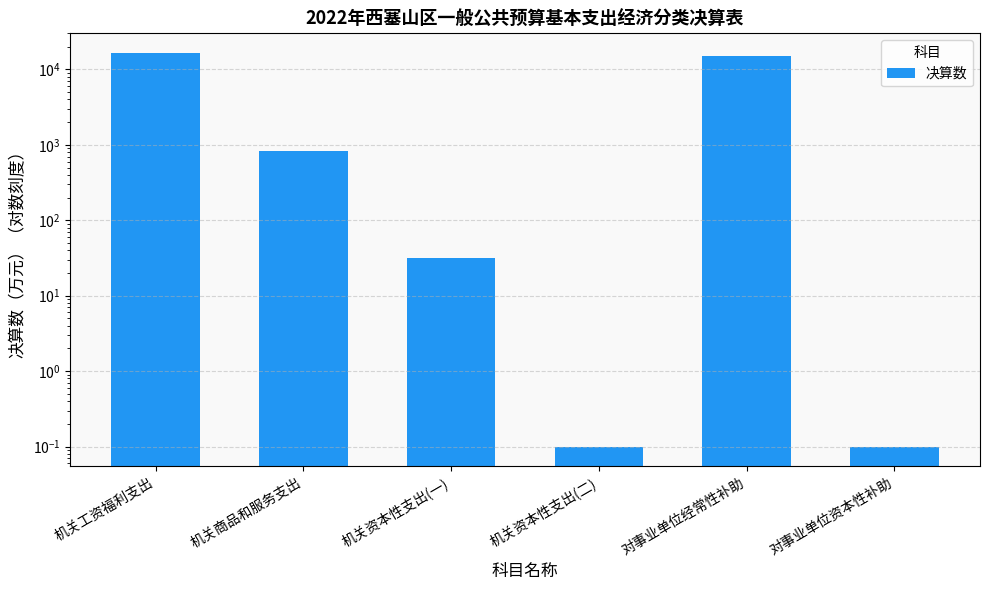

The value at 机关商品和服务支出 is 825.0. True or false?

True